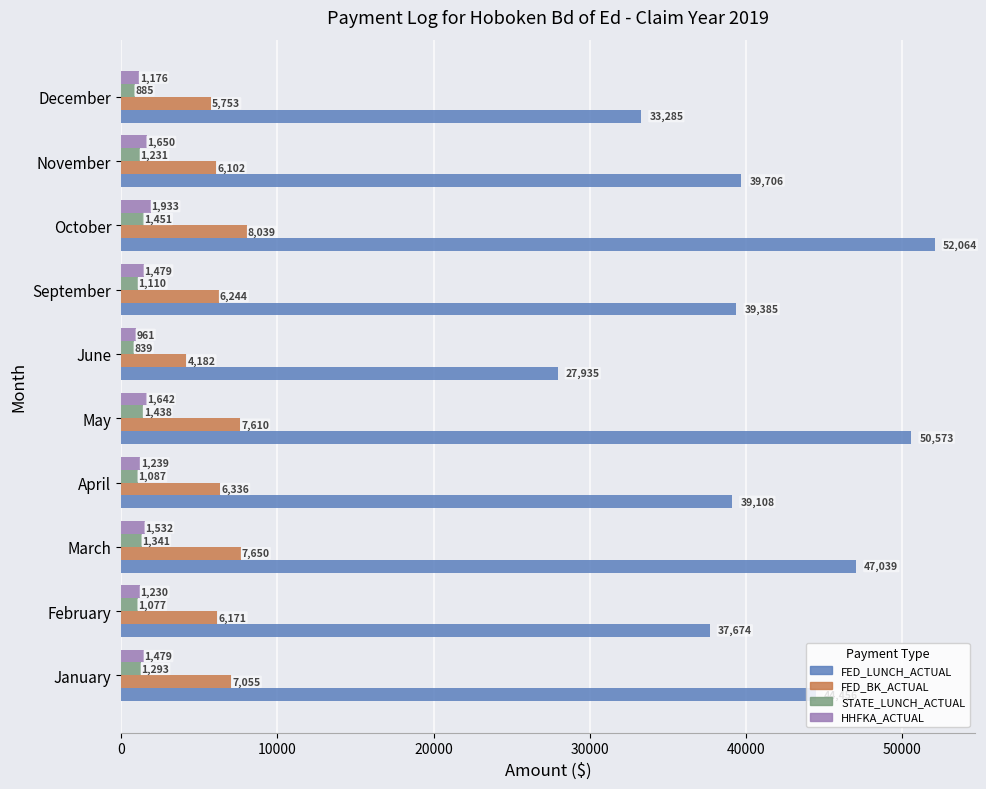

At how many categories does at least one series exceed 15876?

10